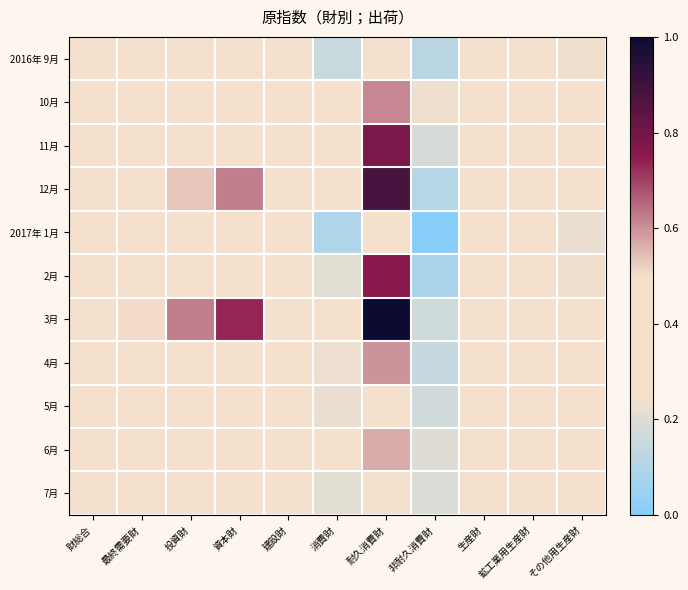

Rank the series at 非耐久消費財 from highest to lowest value.

10月, 6月, 7月, 11月, 5月, 3月, 4月, 2016年 9月, 12月, 2月, 2017年 1月